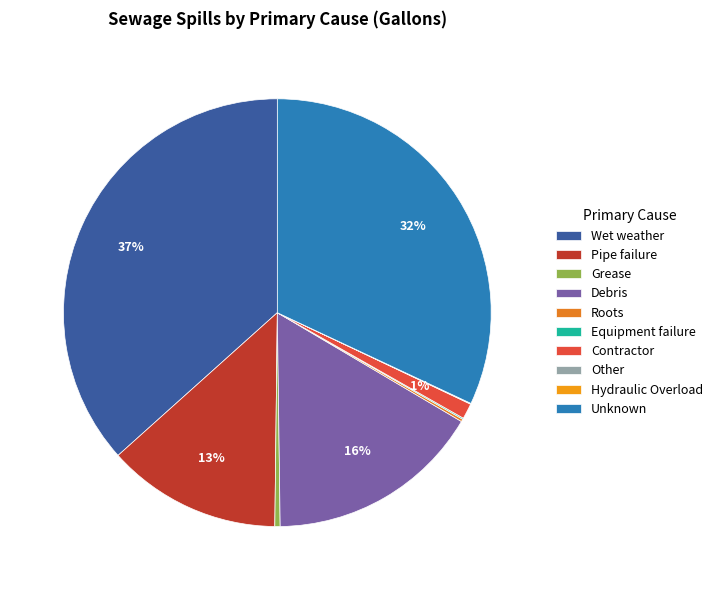

Do Wet weather and Contractor together represent more than half of the pie?

No